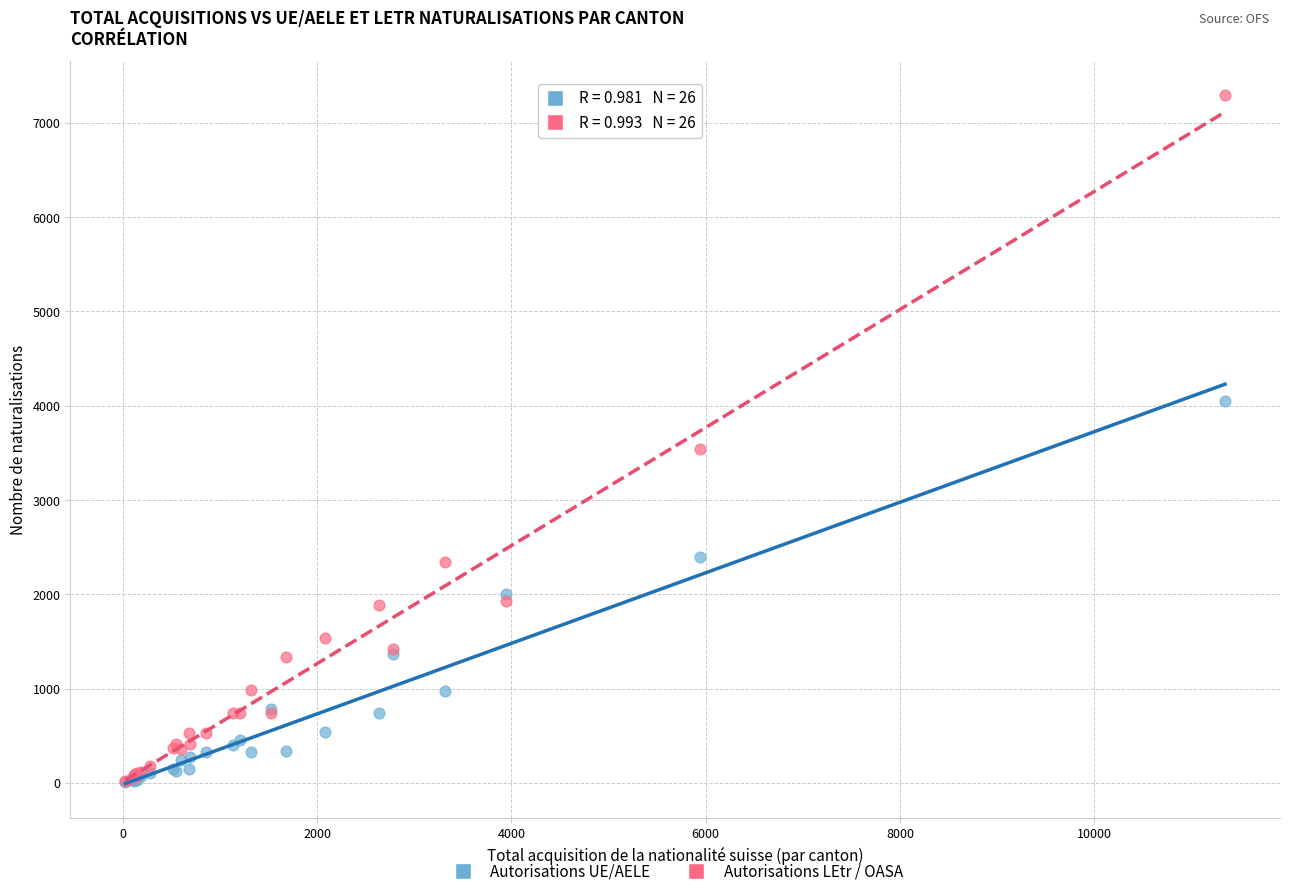

In the Autorisations LEtr / OASA series, what Y value is closest to 3654?

3541